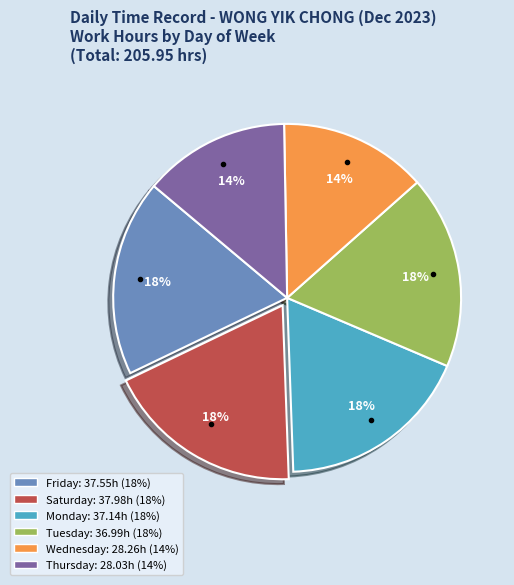

To the nearest percent, what is the average slice percentage?

17%